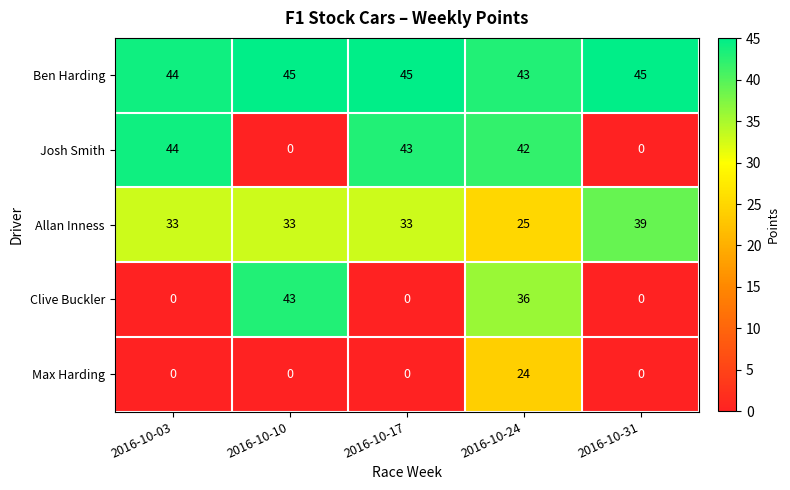

Which series has the widest spread of values?

Josh Smith